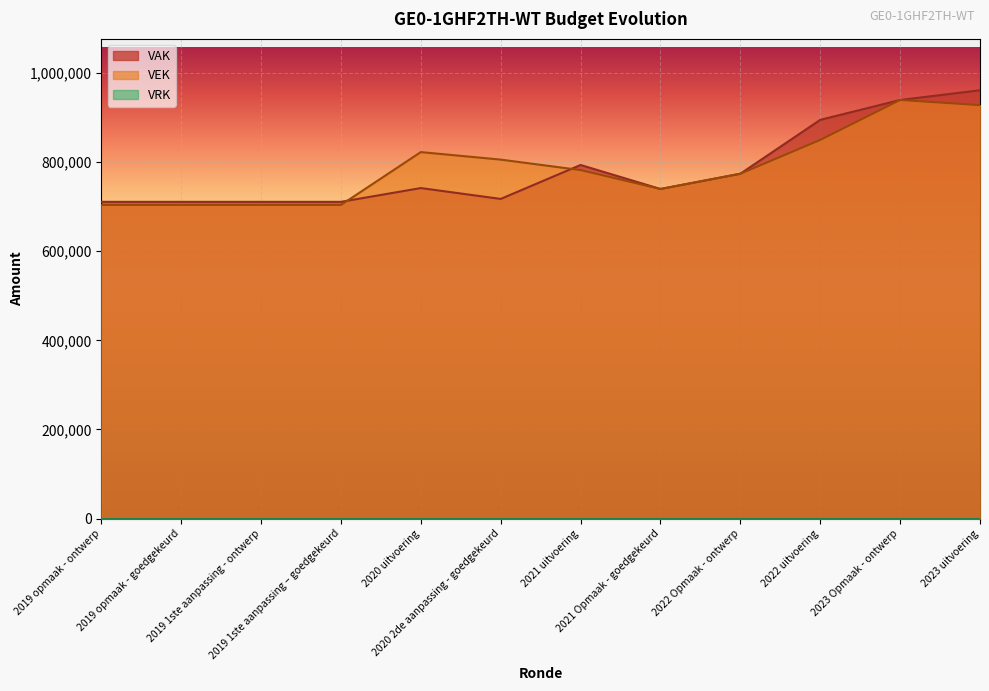

How many data points in VEK are less than 782117?

6